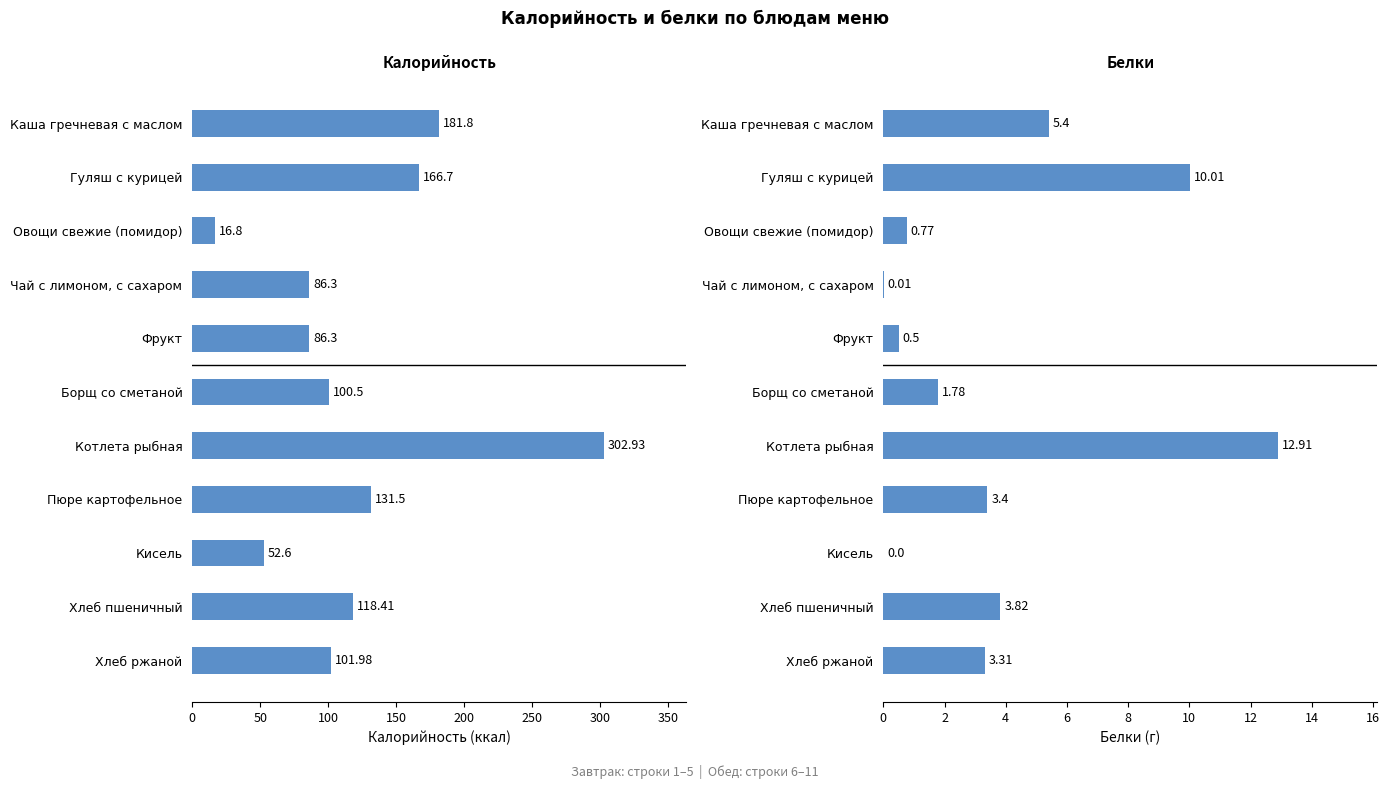

Which series has the largest total across all categories?

Калорийность